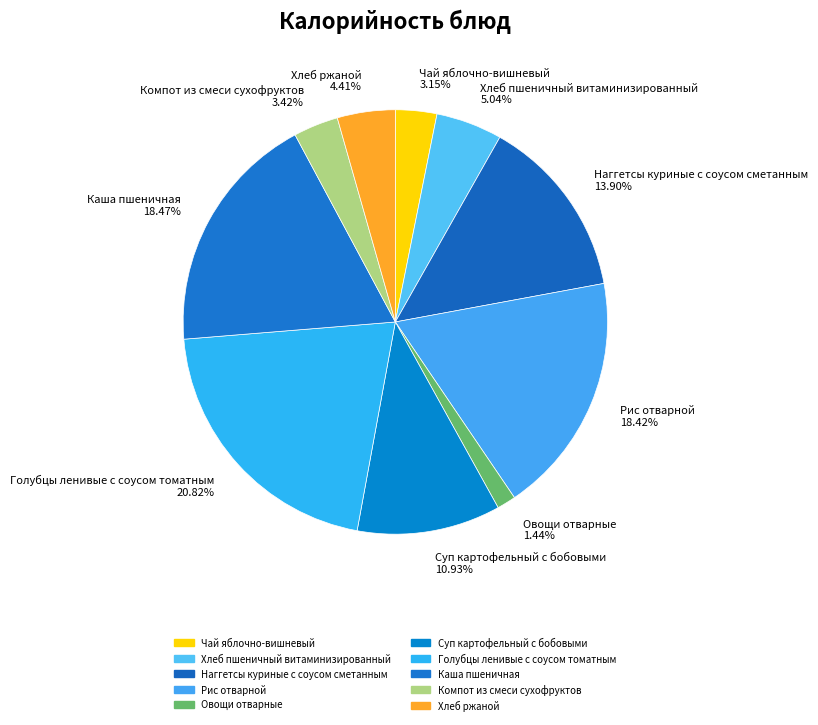

Approximately how many times larger is the value at Компот из смеси сухофруктов compared to Каша пшеничная?

0.2